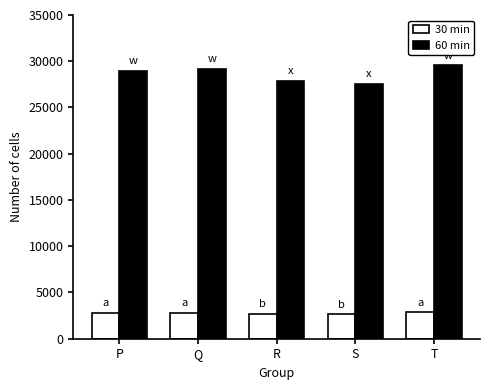

What value does the 30 min series have at R, to the nearest 5?

2675